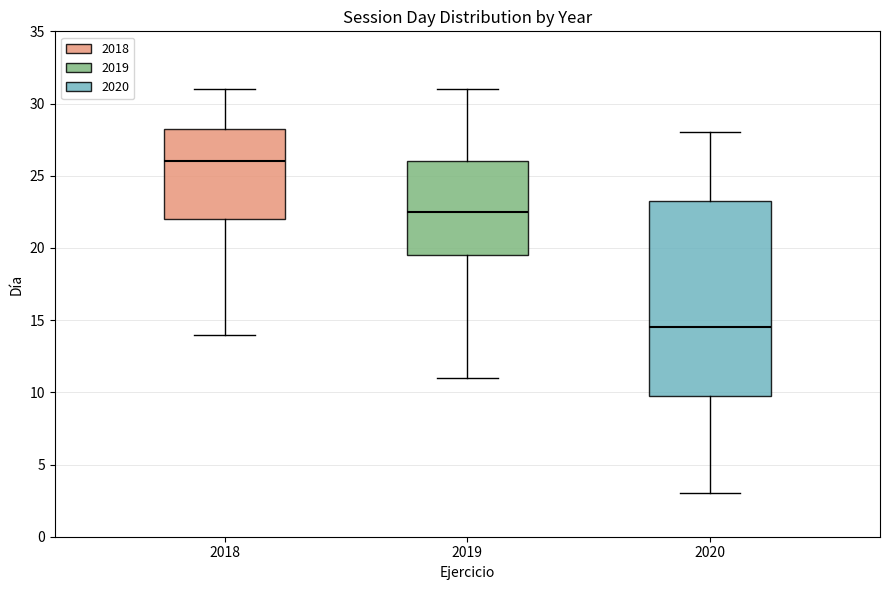

Which box is the tallest, from its lower edge to its upper edge?

2020